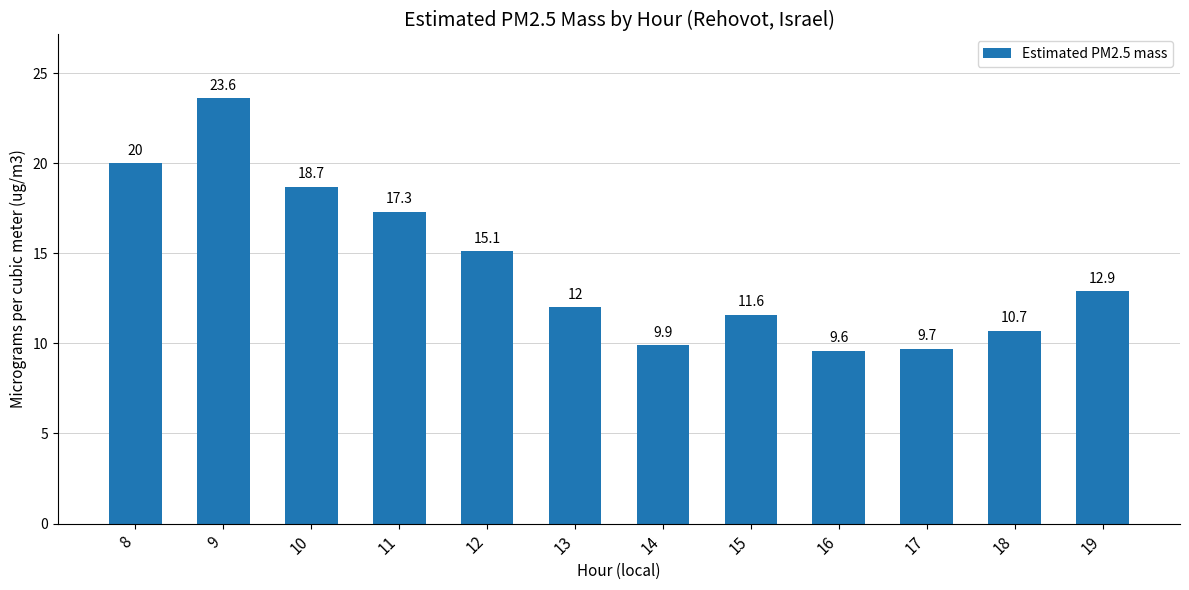

Which label corresponds to the largest value in the chart?

9